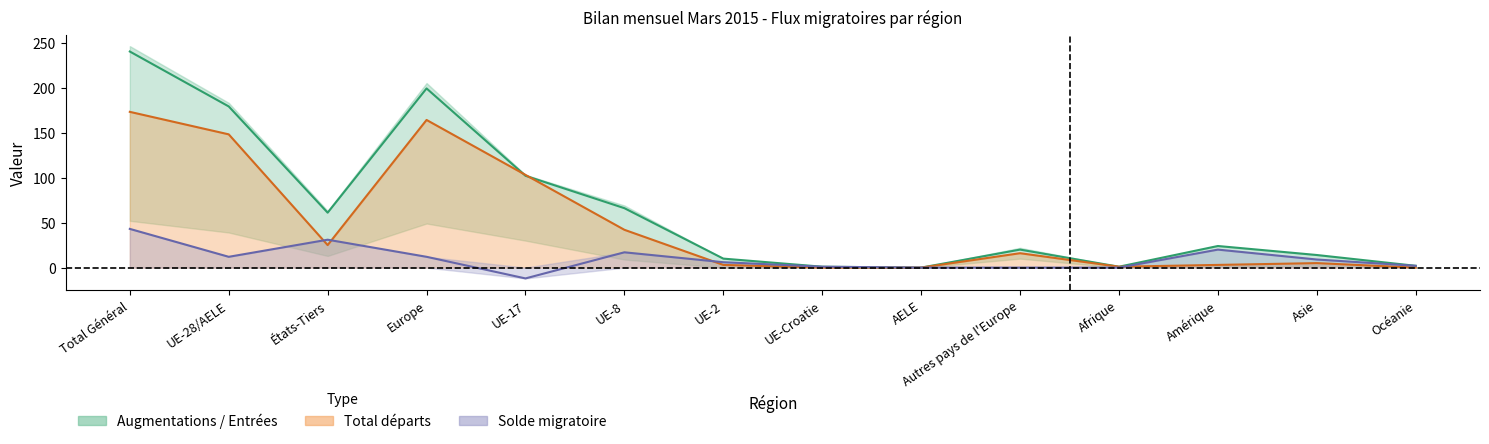

Count the number of data series in this chart.

3